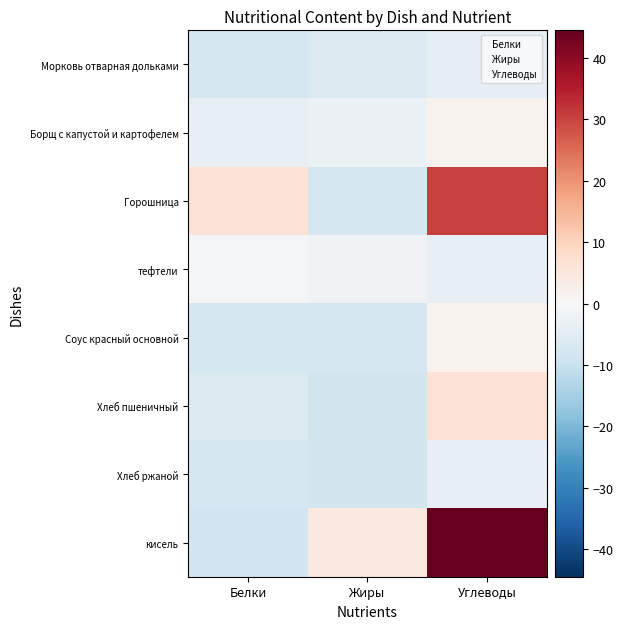

How many Морковь отварная дольками values are between -7 and -4?

2